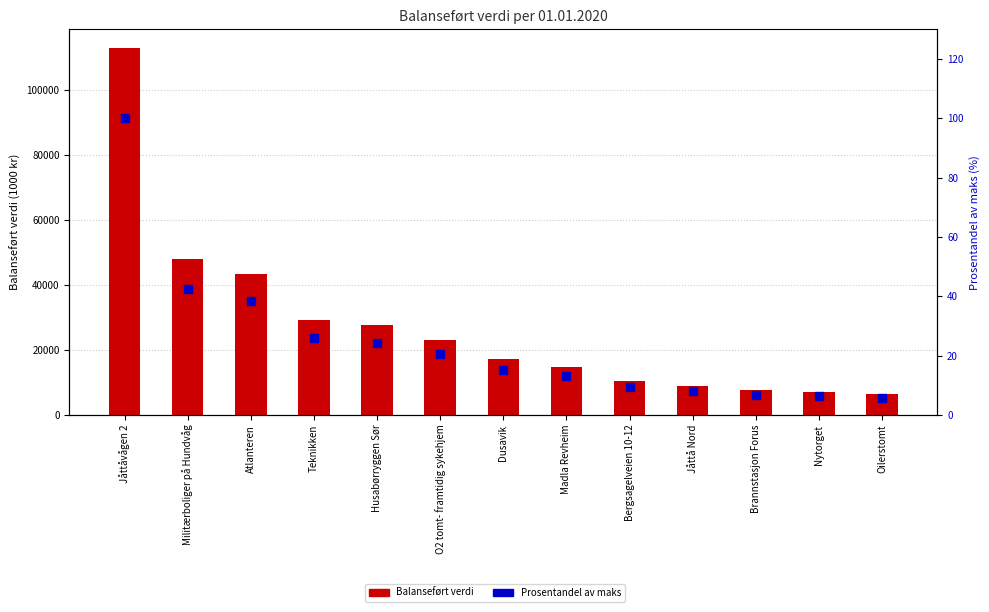

At which category is the sum across all series the highest?

Jåttåvågen 2